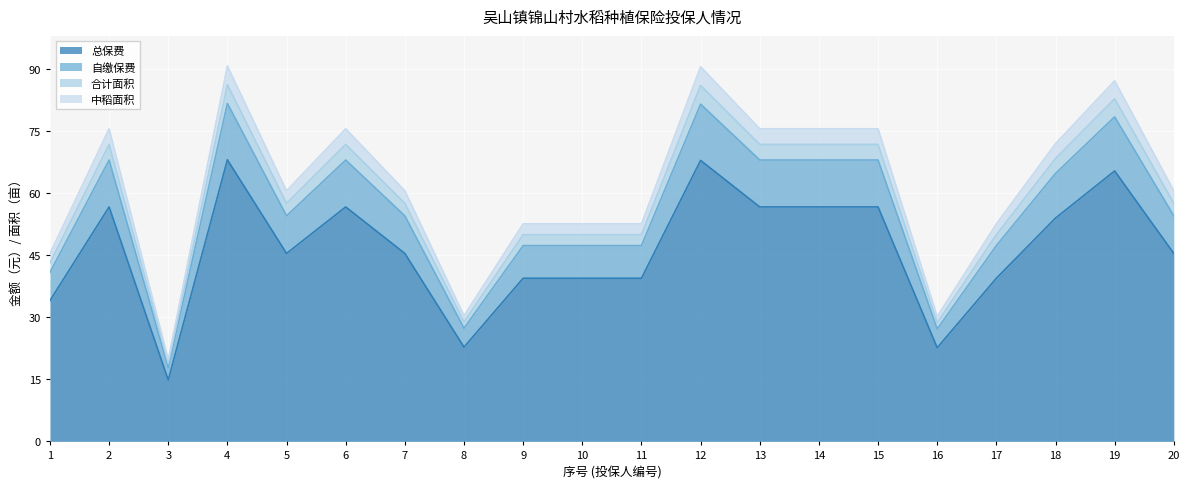

What is the average value of the 合计面积 series?

58.7